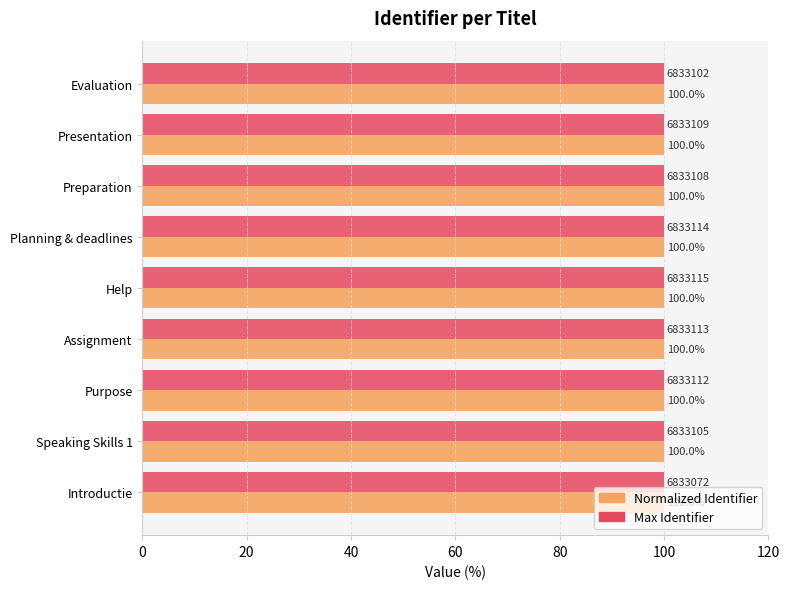

Is it true that Normalized Identifier equals 54.9 at Help?

False